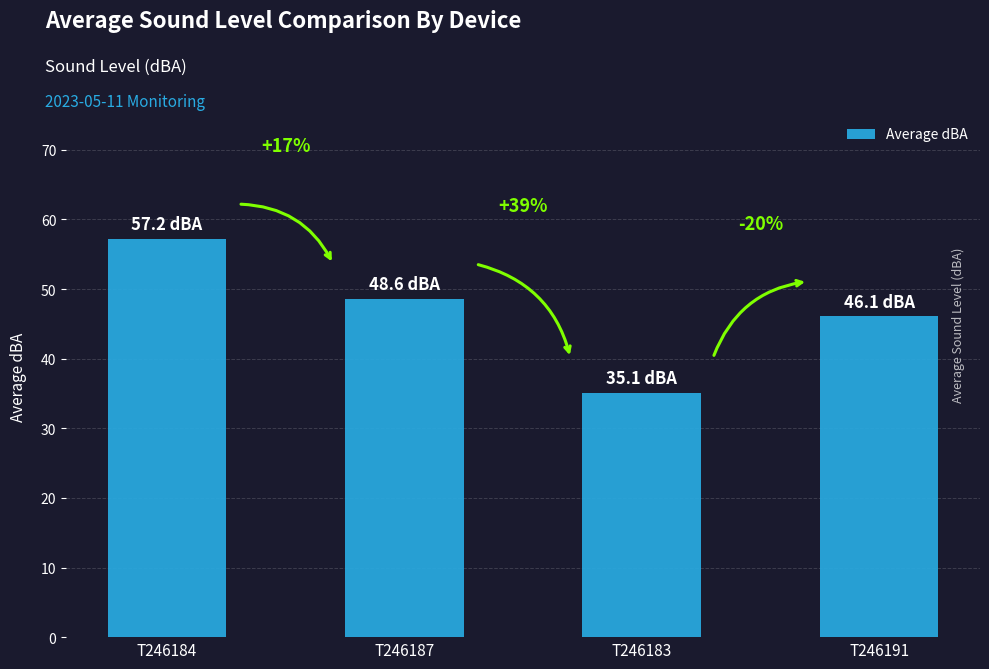

Reading left to right, what are all the values shown in this chart?

T246184=57.2	T246187=48.6	T246183=35.1	T246191=46.1